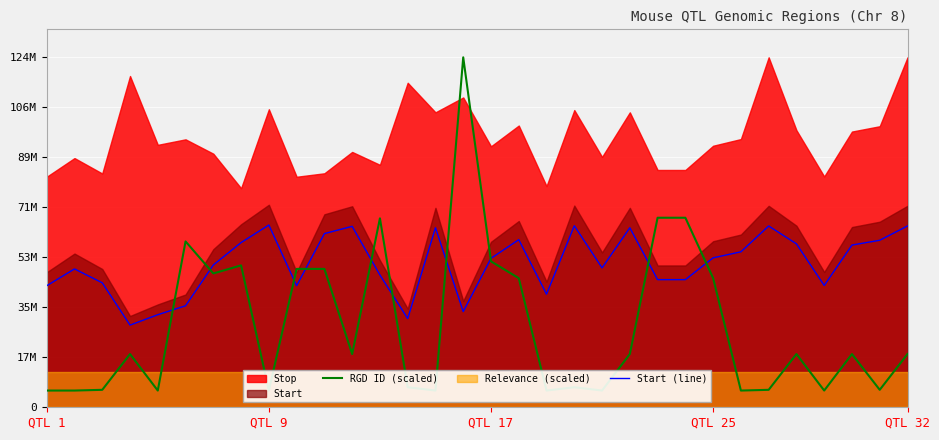

Is it true that RGD ID (scaled) equals 25549101.5 at 7?

False